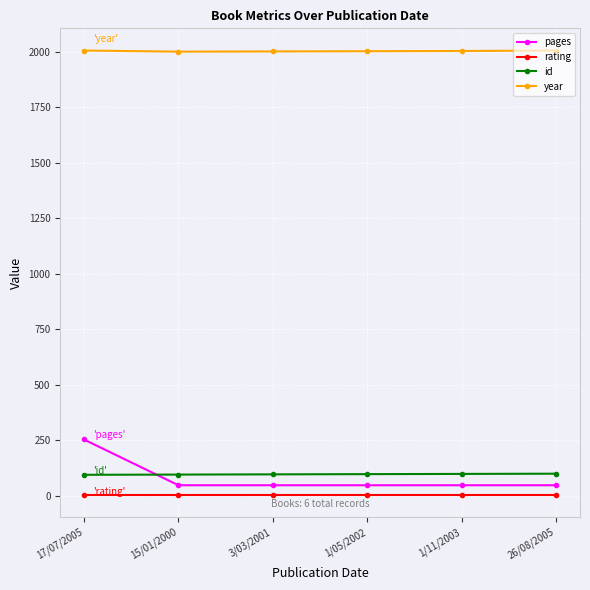

True or false: year has a value of 1161 at 3/03/2001.

False